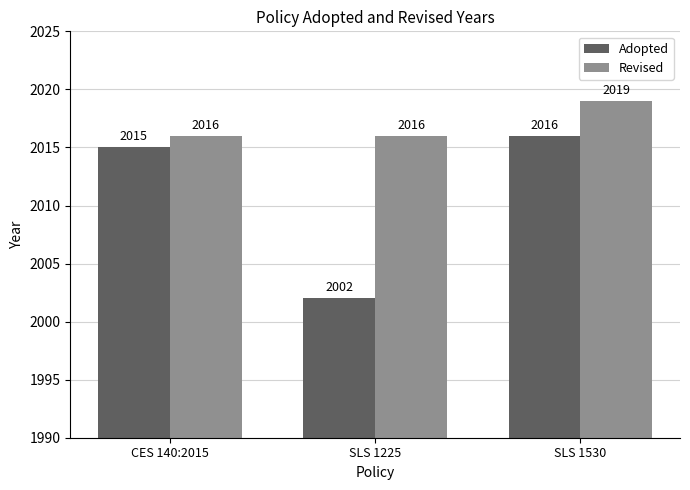

What is the difference between the maximum and second lowest values in the Adopted series?

1